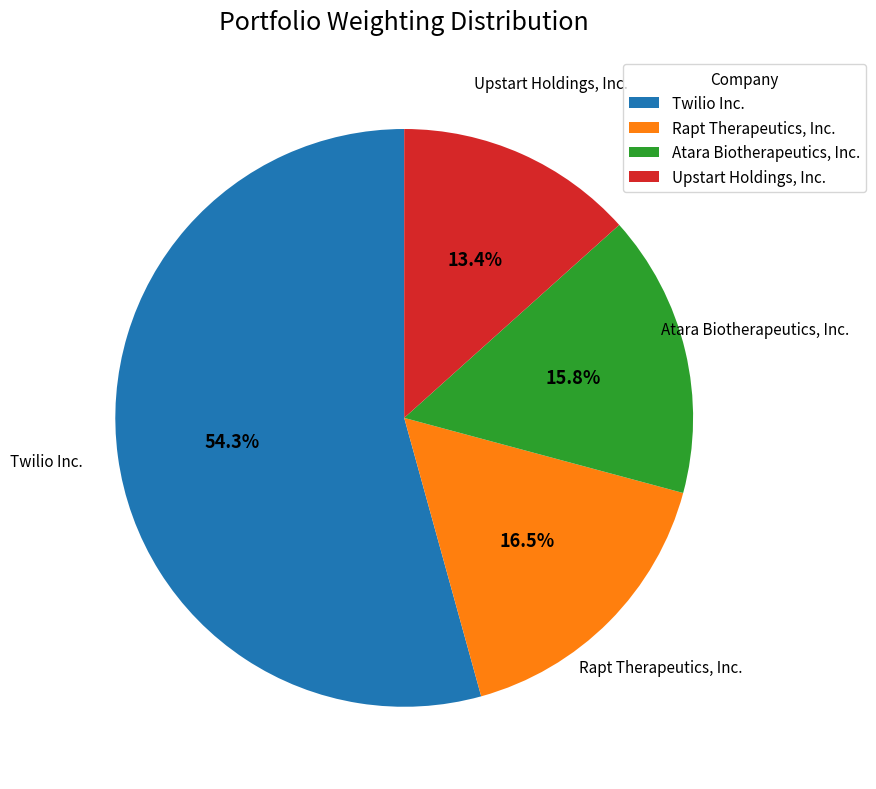

What is the ratio of the value at Upstart Holdings, Inc. to the value at Atara Biotherapeutics, Inc.?

0.8